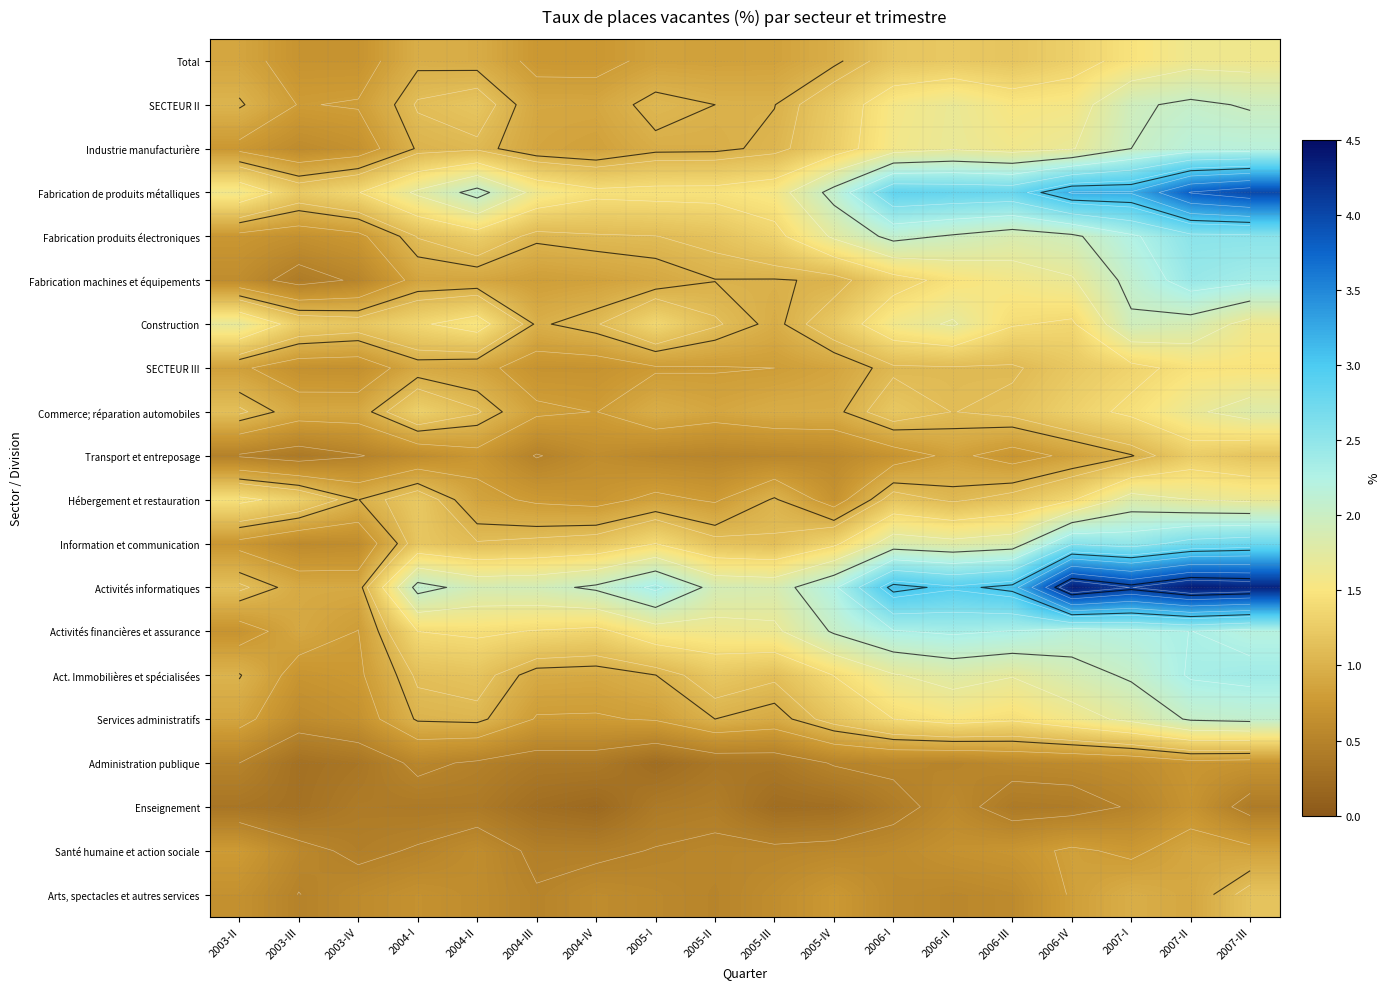

At which category does the chart reach its peak across all series?

2007-II